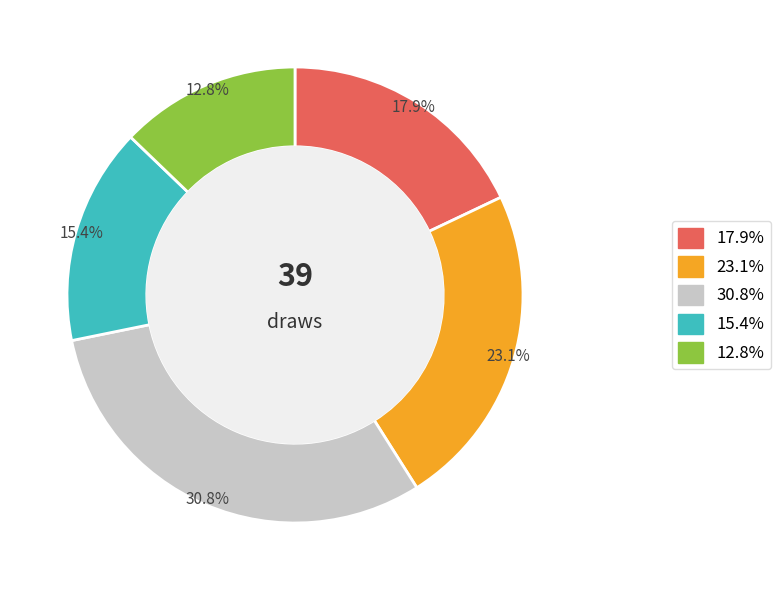

What portion of the pie excludes 17.9%?

82.1%